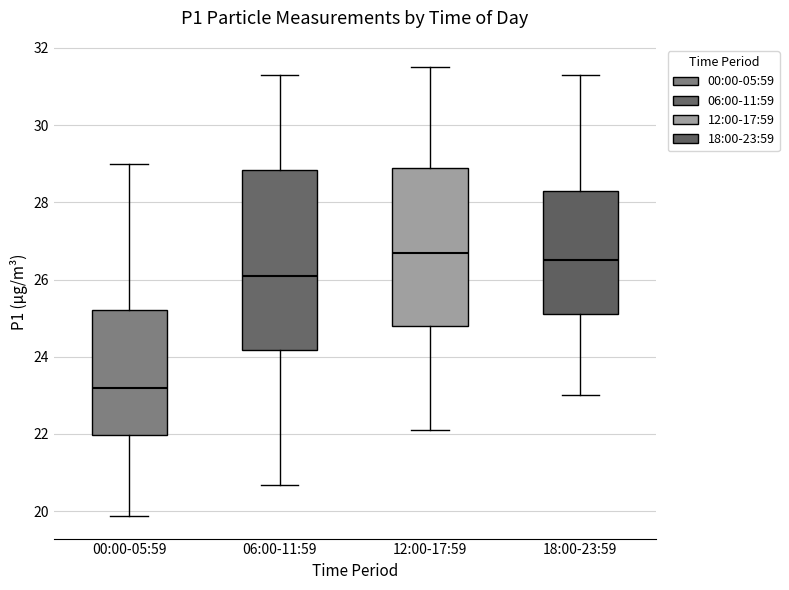

Where is the upper edge of the box for 12:00-17:59 on the y-axis? The values are not printed on the chart, so give them approximately, as read against the axis.

29.0